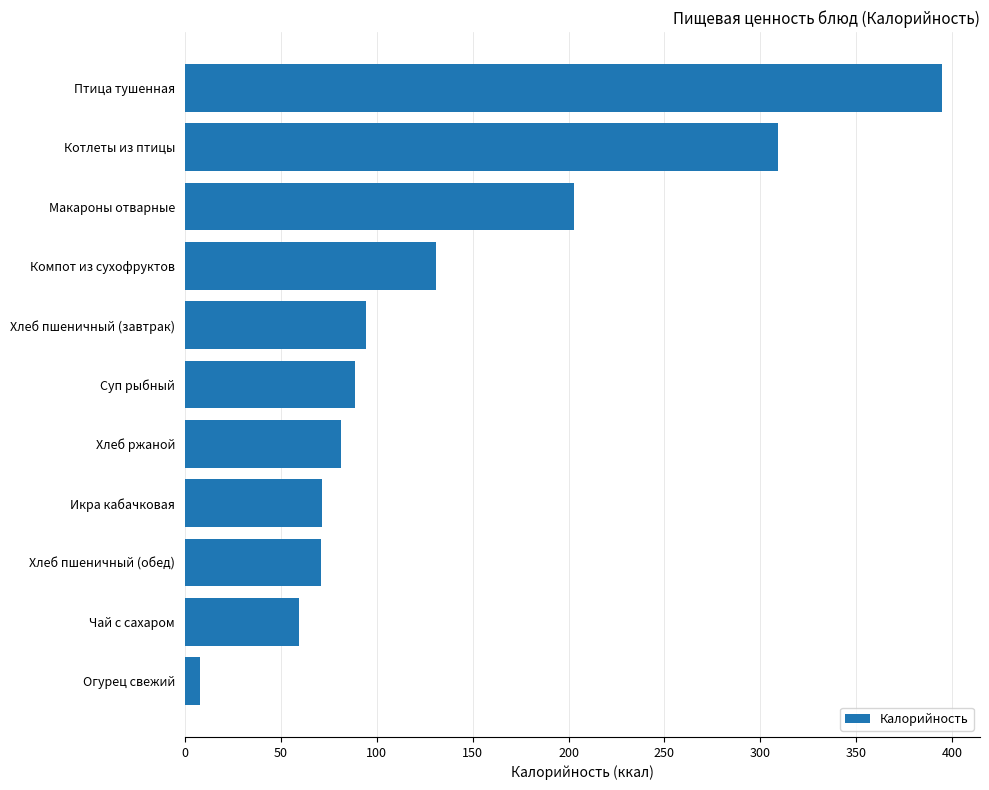

What is the approximate value at Хлеб пшеничный (обед)?

71.0